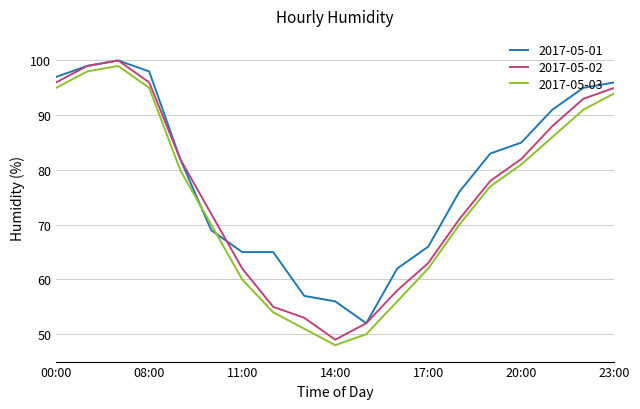

Rank the series by their average value, from lowest to highest.

2017-05-03, 2017-05-02, 2017-05-01